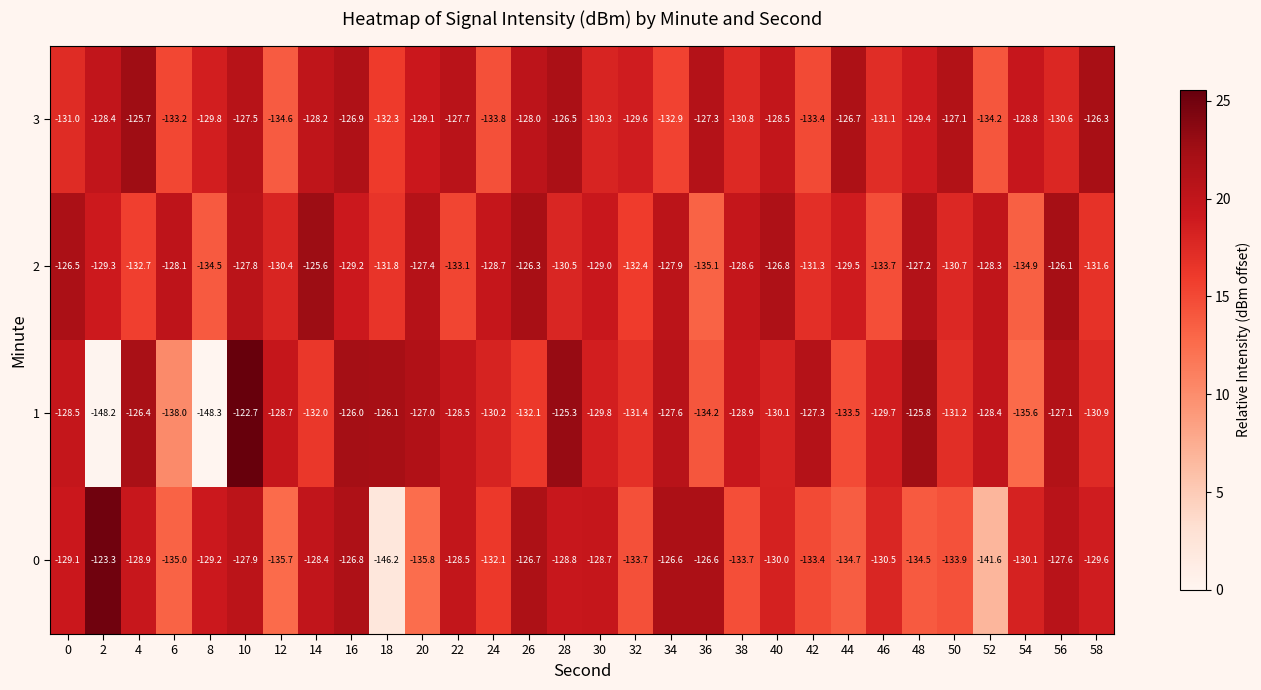

How many categories are shown in the chart?

30